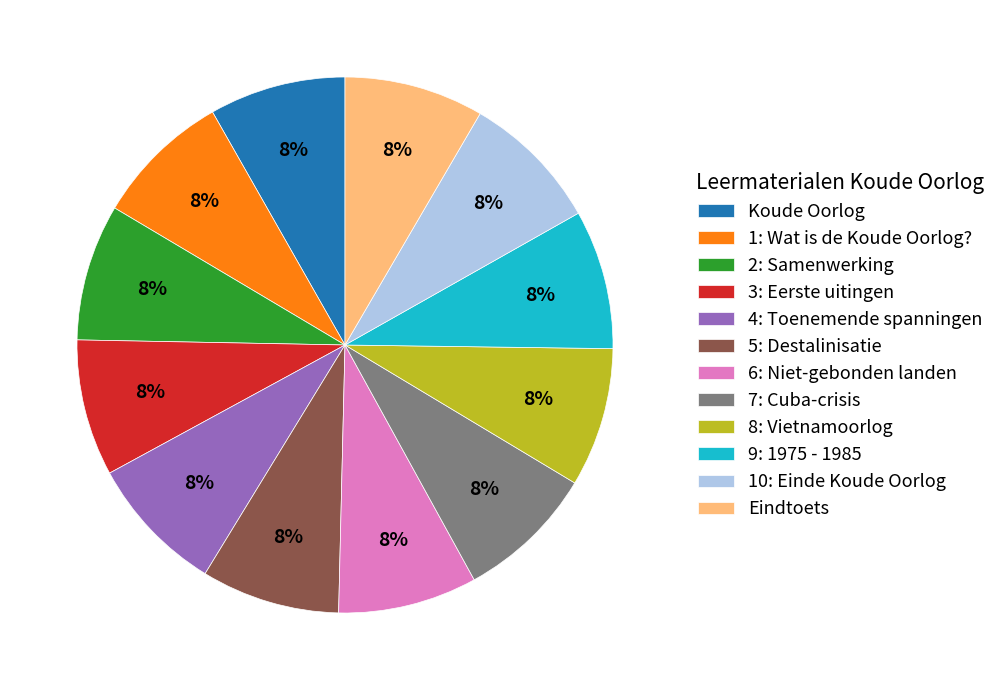

Is the sum of 10: Einde Koude Oorlog and 4: Toenemende spanningen greater than half?

No